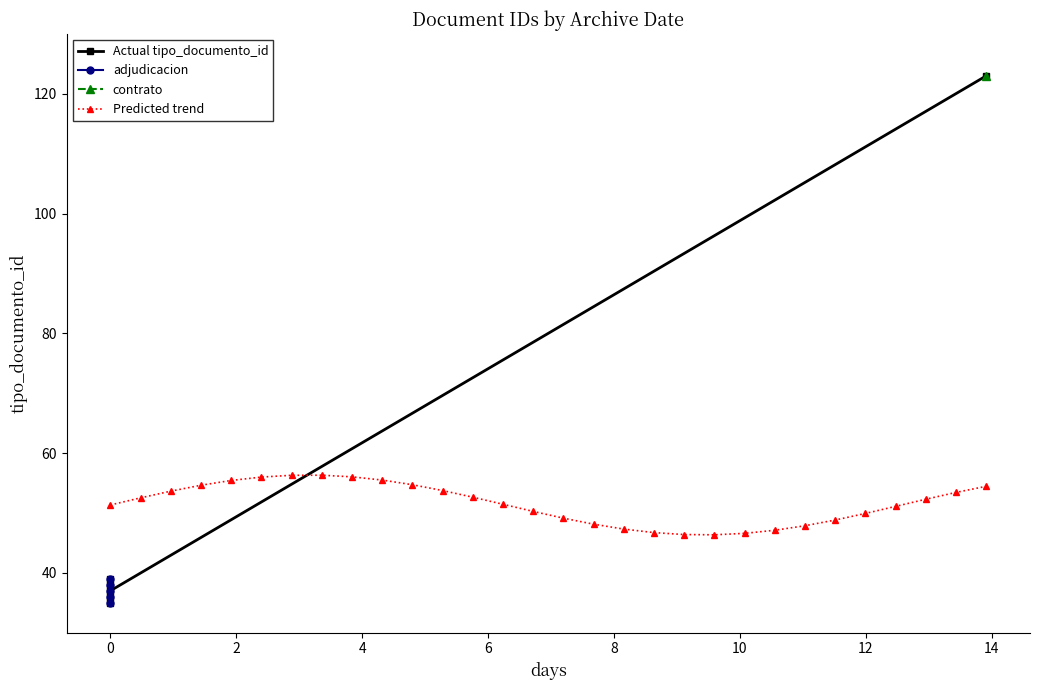

Count the number of values greater than 38.

2